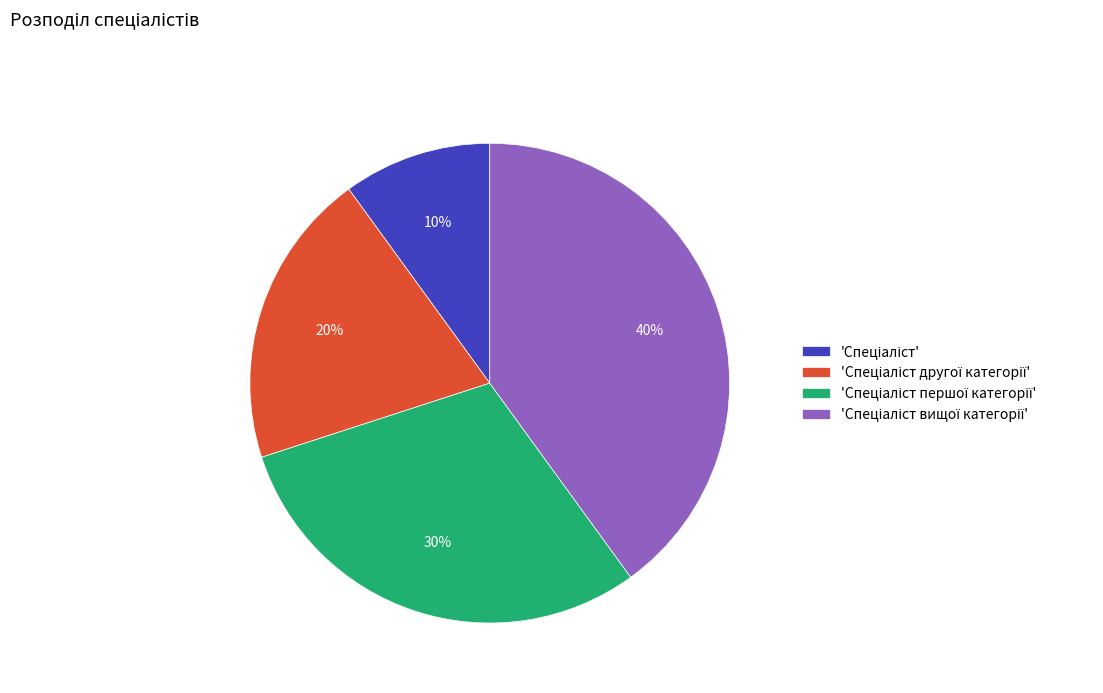

Does any single category account for the majority?

No